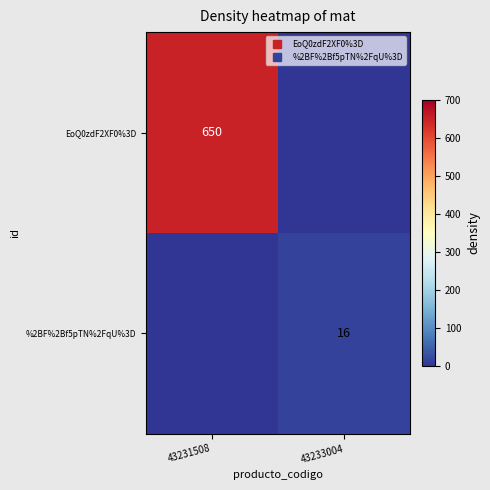

At how many categories does at least one series exceed 335?

1